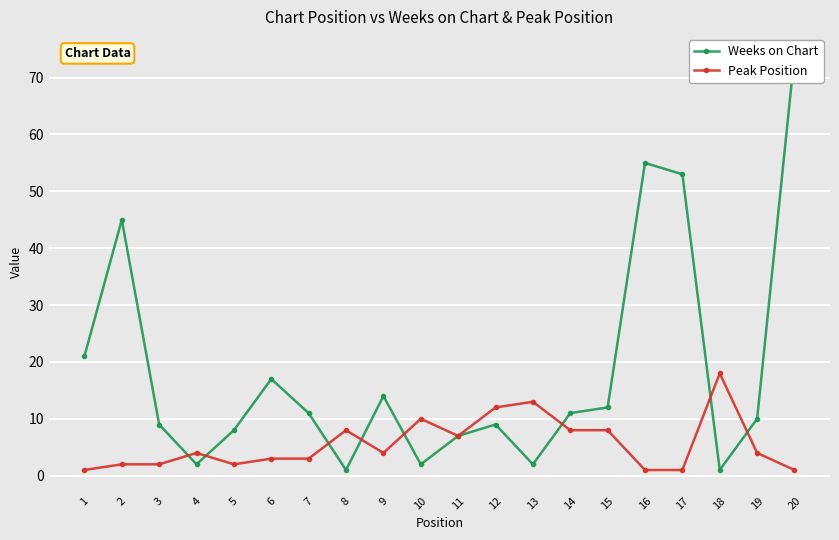

True or false: Peak Position has a value of 12 at 12.

True